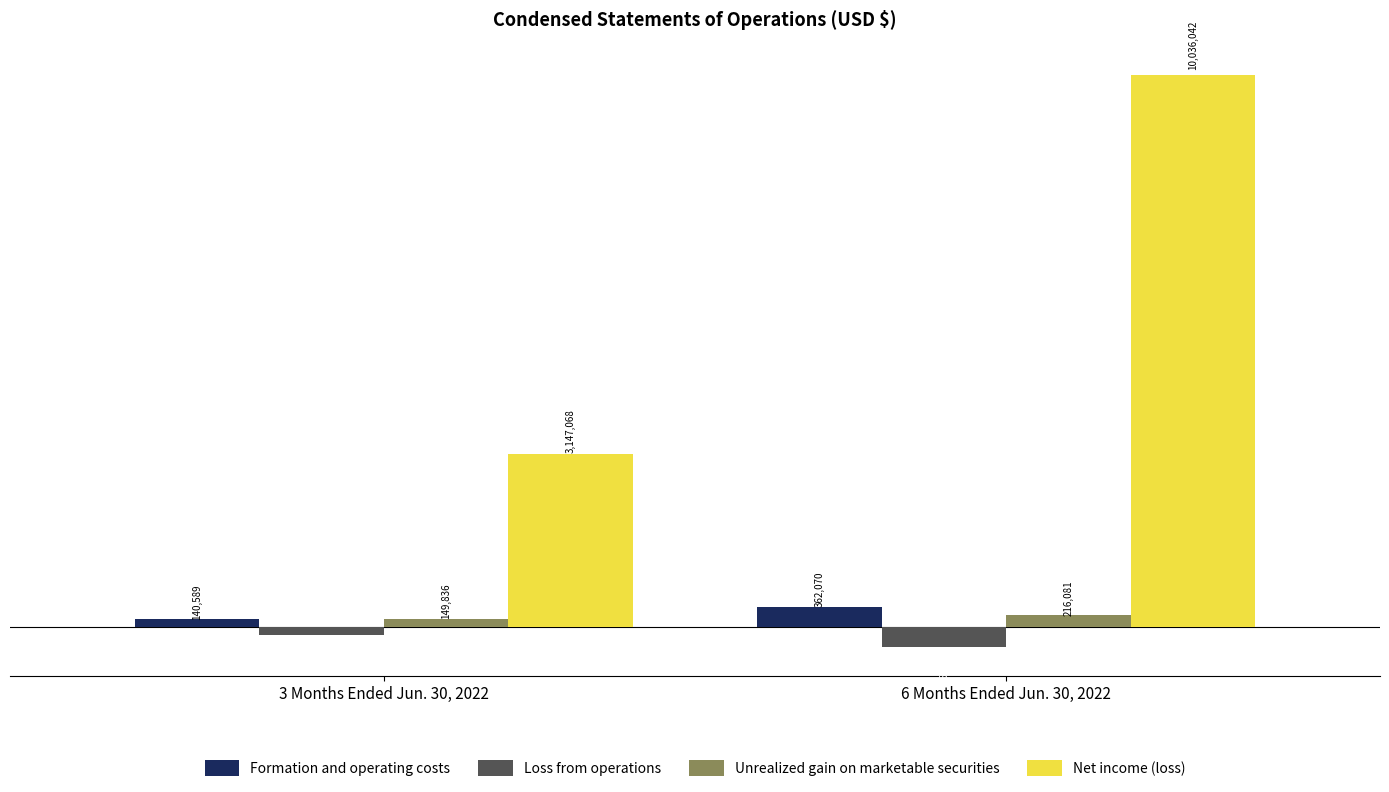

Which series has the largest range (max minus min)?

Net income (loss)